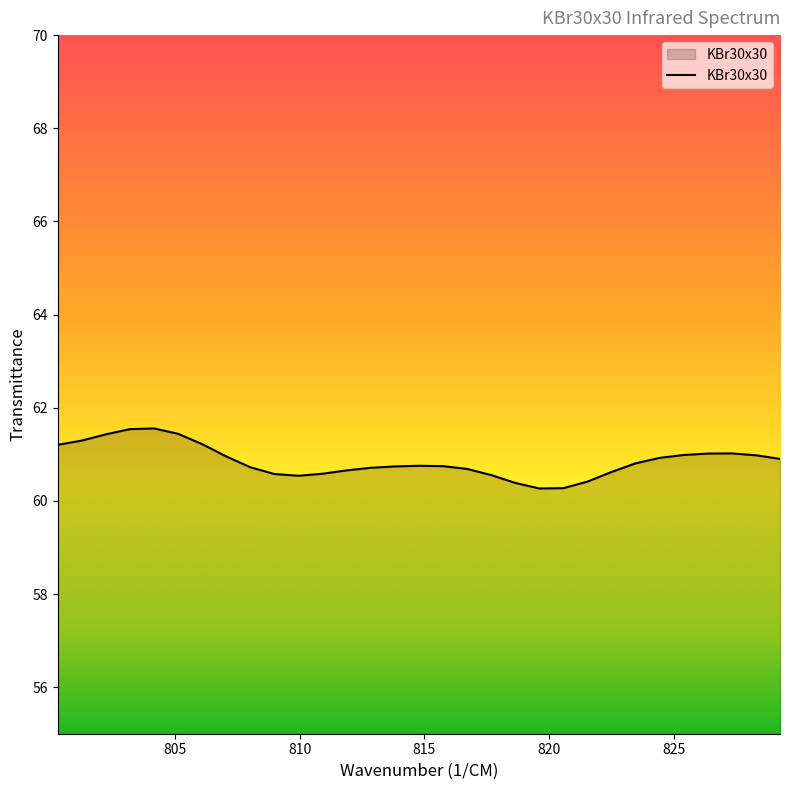

Does the chart display data point markers on the line(s)?

No